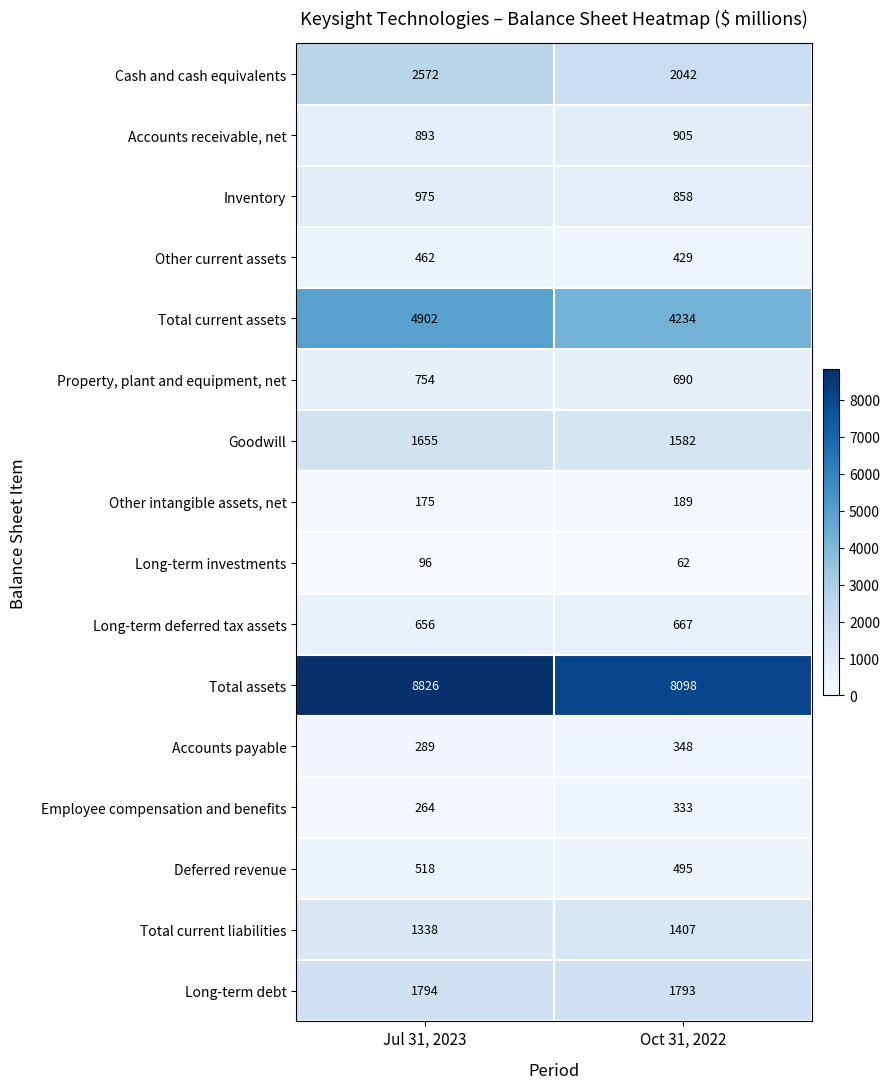

At Oct 31, 2022, list the series in order from largest to smallest.

Total assets, Total current assets, Cash and cash equivalents, Long-term debt, Goodwill, Total current liabilities, Accounts receivable, net, Inventory, Property, plant and equipment, net, Long-term deferred tax assets, Deferred revenue, Other current assets, Accounts payable, Employee compensation and benefits, Other intangible assets, net, Long-term investments